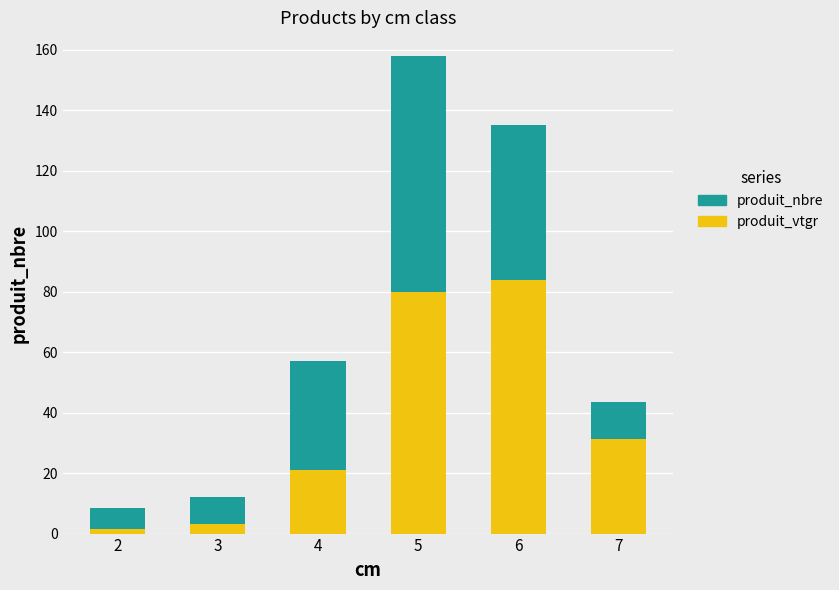

What are all the series names shown in the legend?

produit_nbre, produit_vtgr